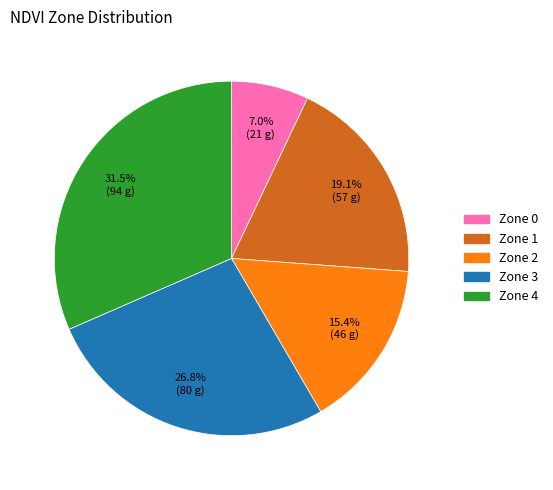

To the nearest percent, what is the combined percentage of Zone 2 and Zone 0?

22%